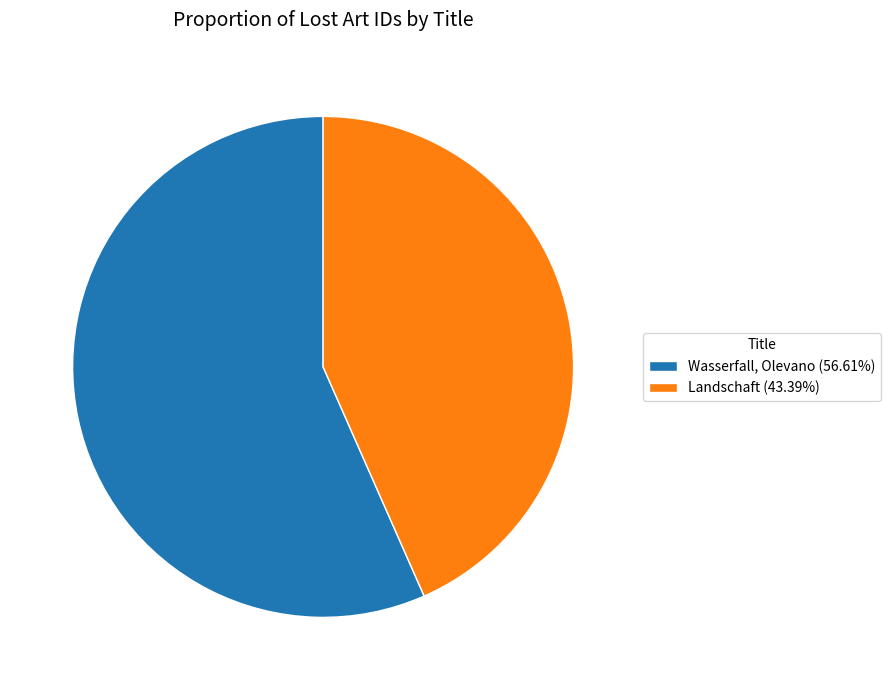

Count the number of slices in the pie.

2